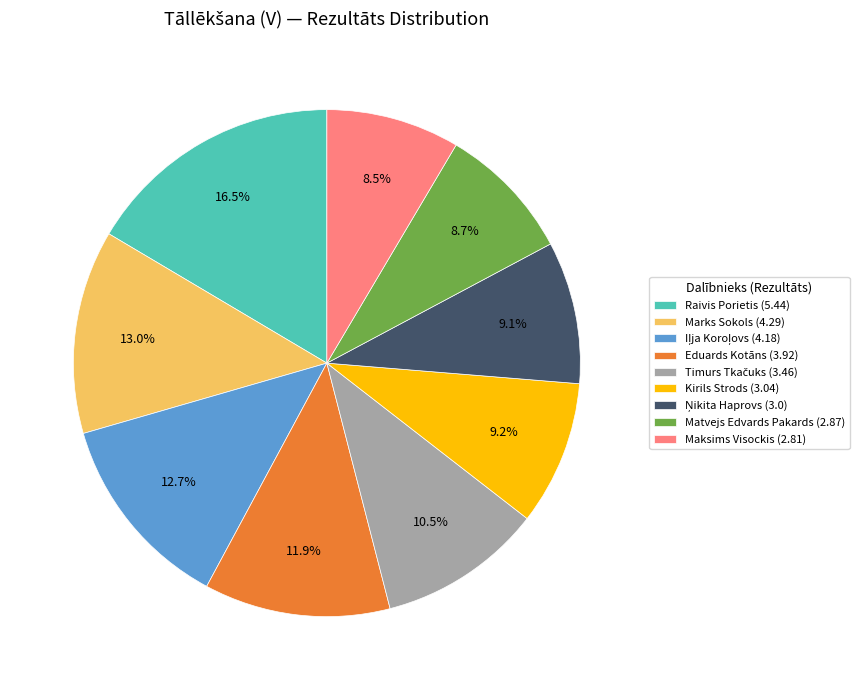

Is there a majority slice in this chart?

No